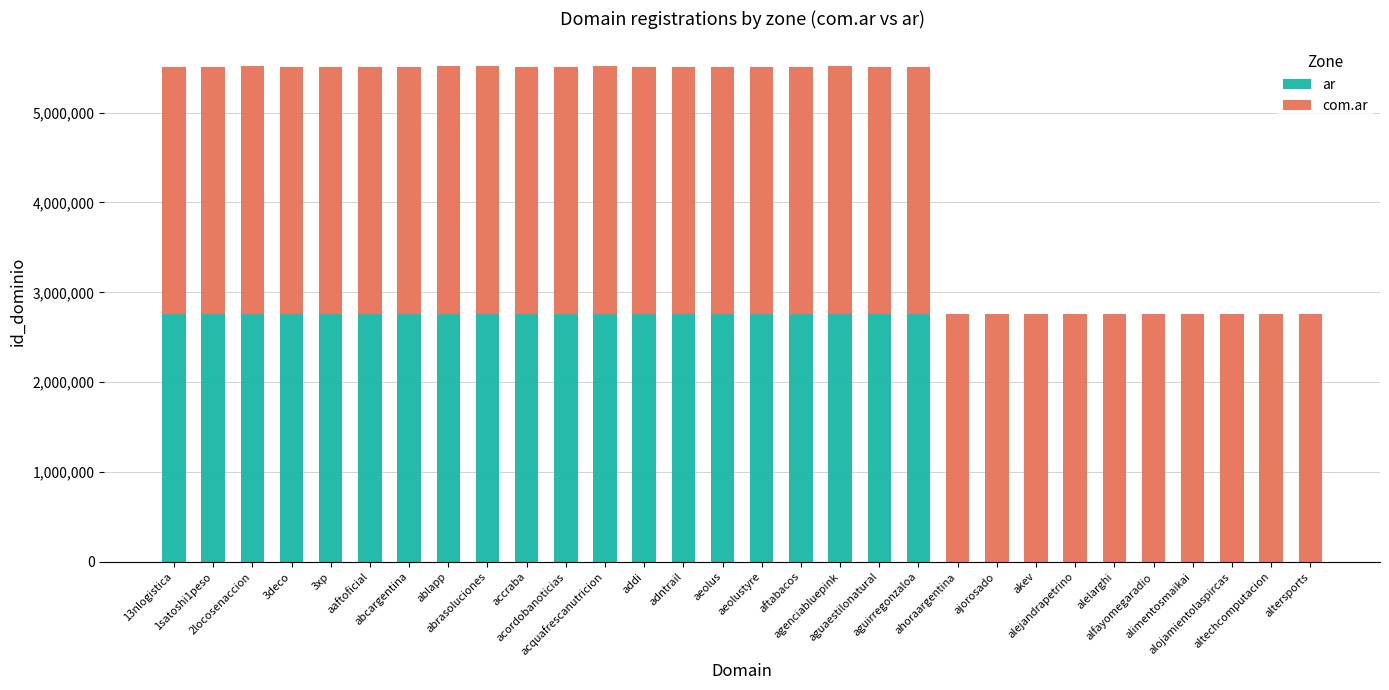

Which series has the largest range (max minus min)?

ar